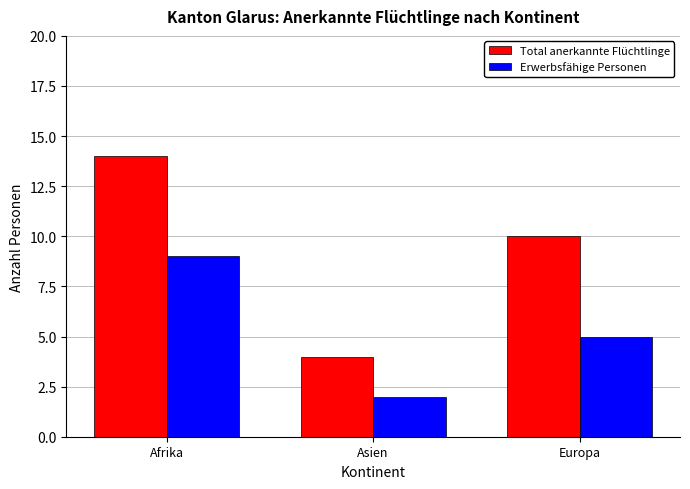

What is the total value across all series at Afrika?

23